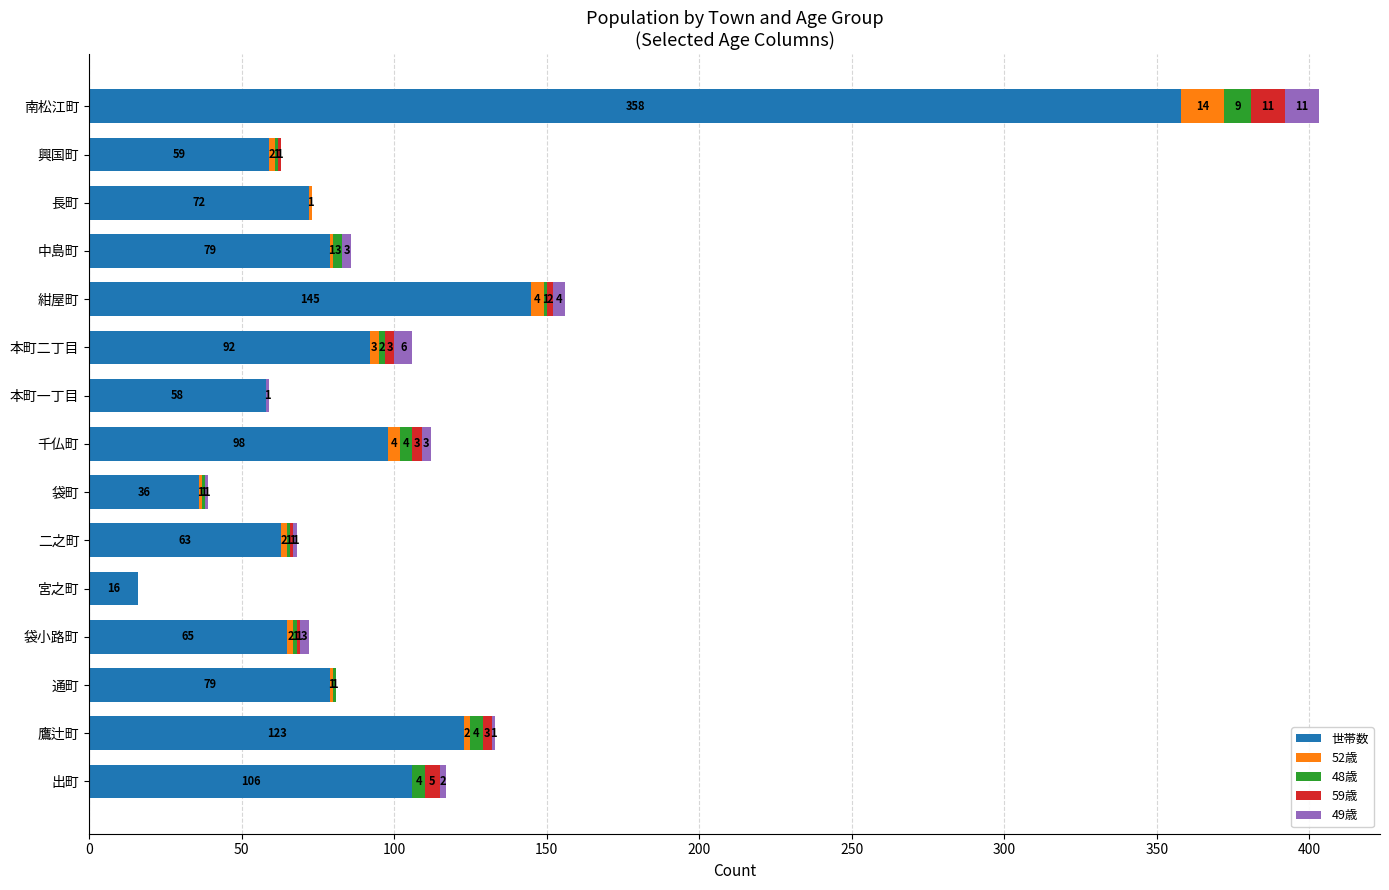

Count the number of categories in the chart.

15